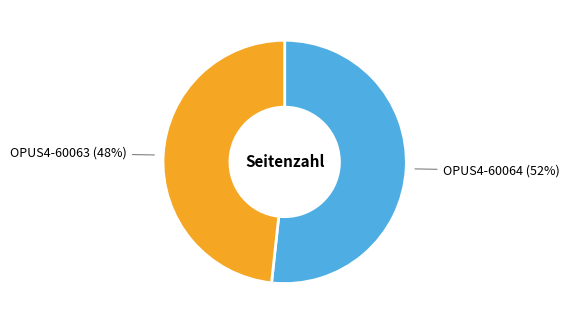

To the nearest percent, what is the combined percentage of OPUS4-60063 and OPUS4-60064?

100%